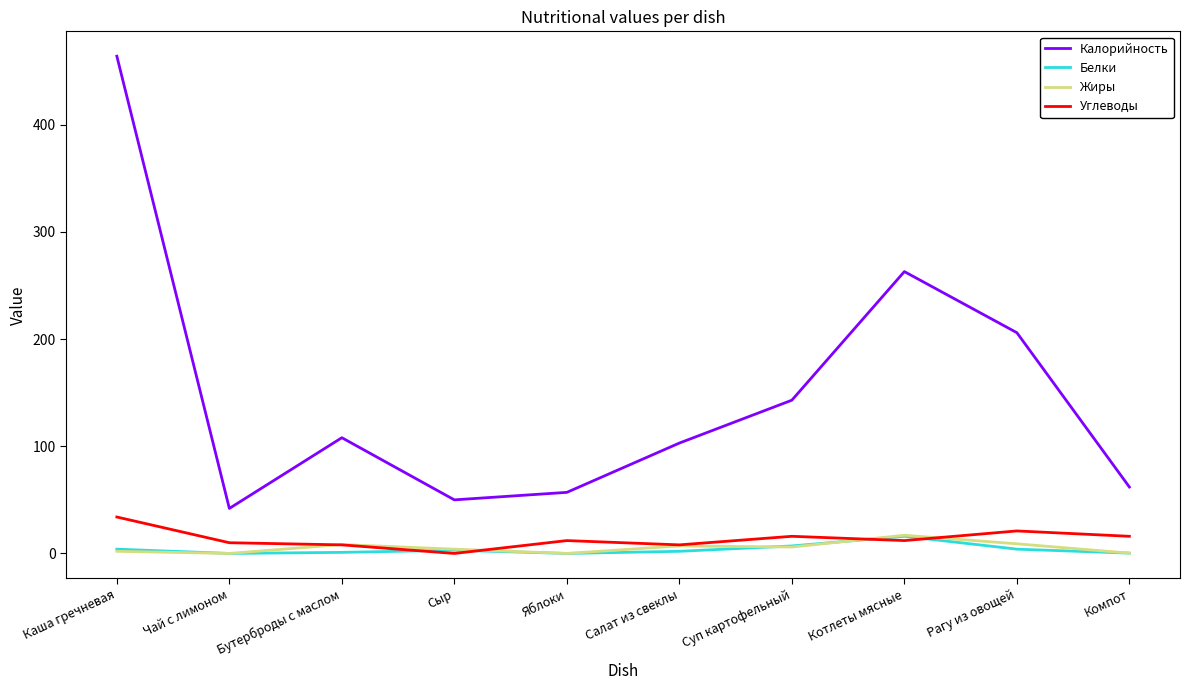

What is the greatest value displayed?

464.0